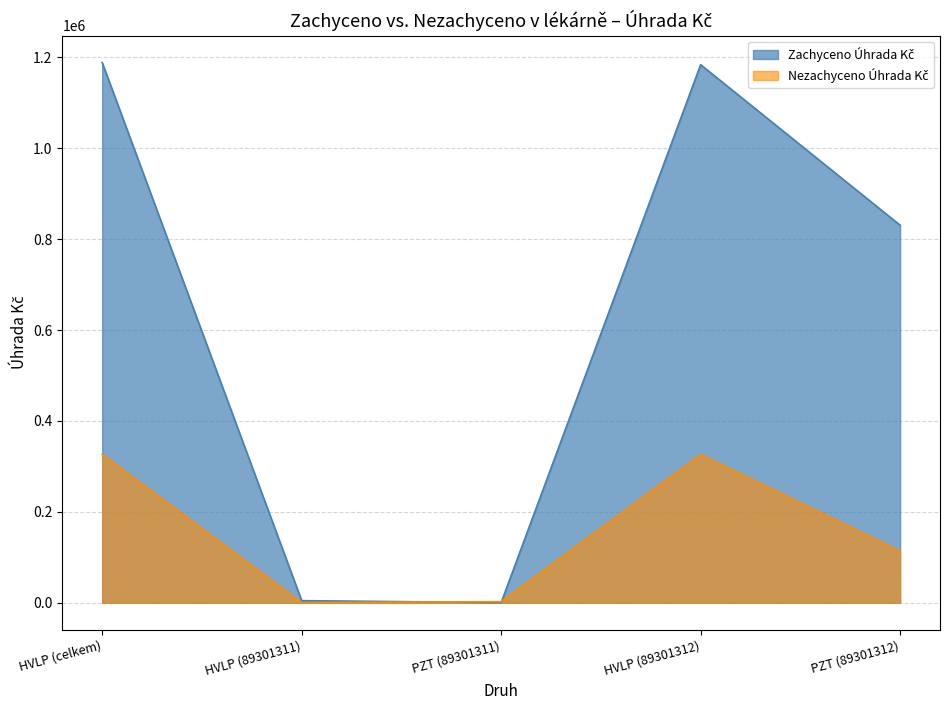

What value does the Zachyceno Úhrada Kč series have at HVLP (89301312)?

1183897.5